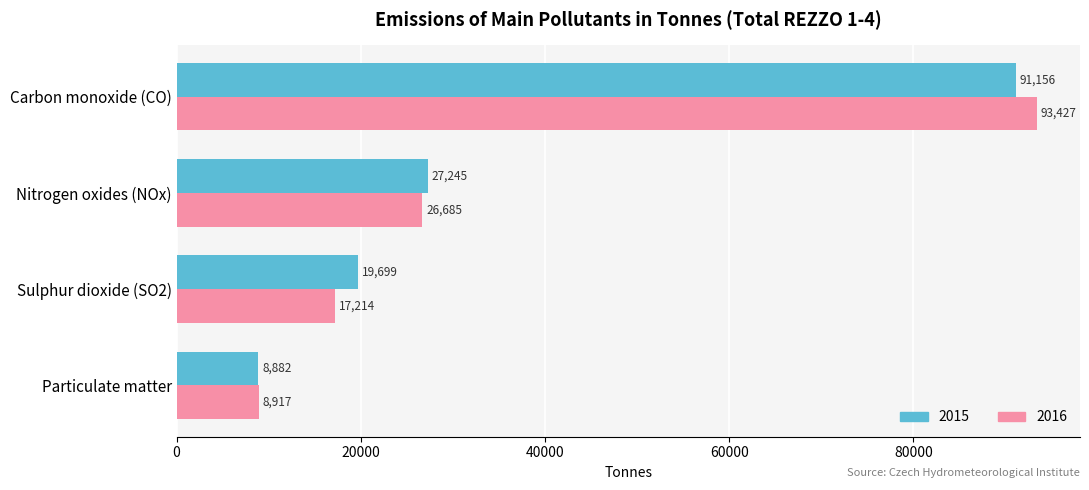

Between Particulate matter and Sulphur dioxide (SO2), which series saw the biggest shift?

2015